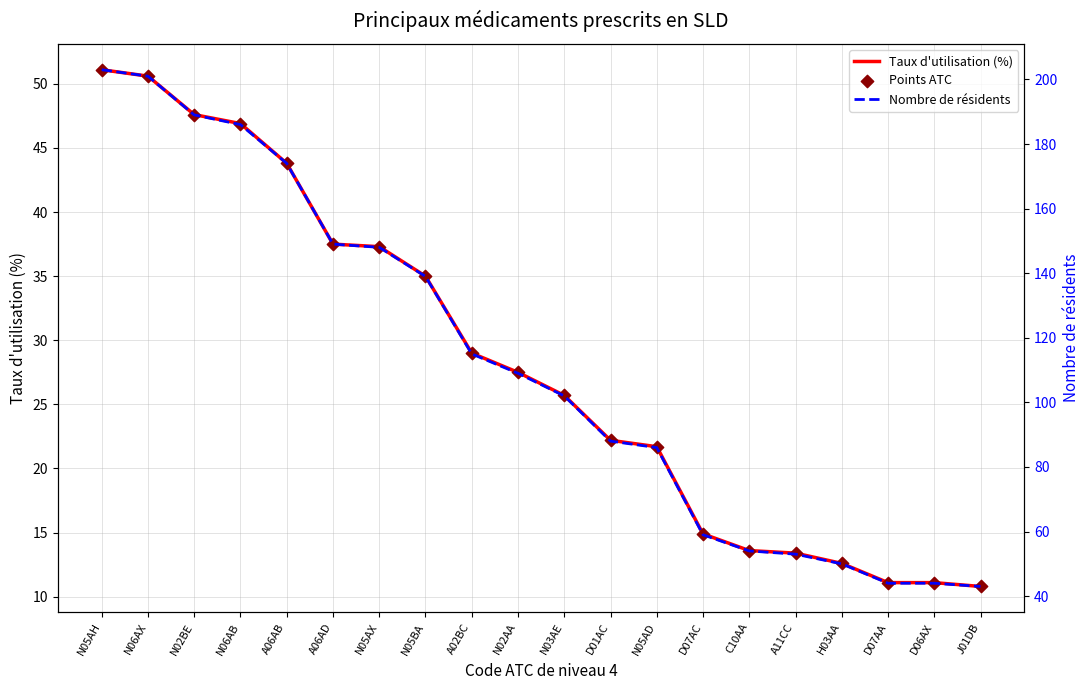

What are all the series names shown in the legend?

Taux d'utilisation (%), Points ATC, Nombre de résidents